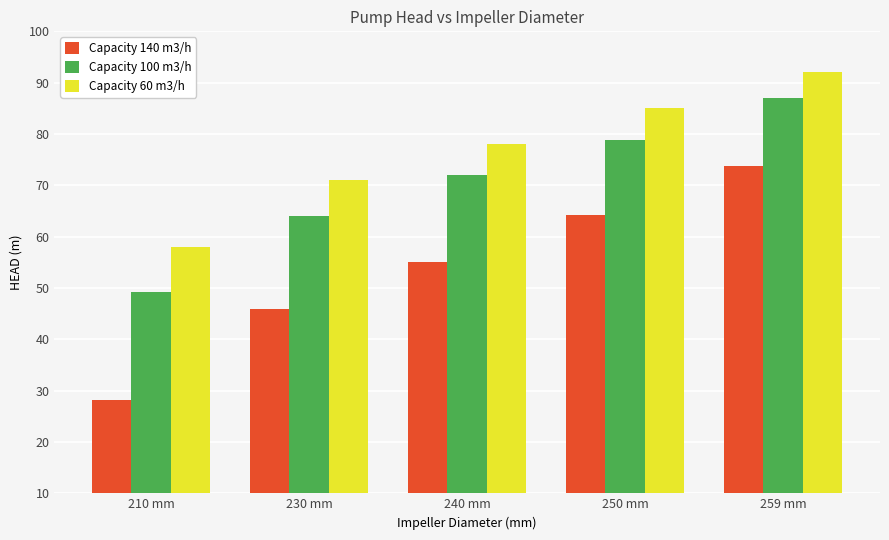

At which category is the sum across all series the highest?

259 mm